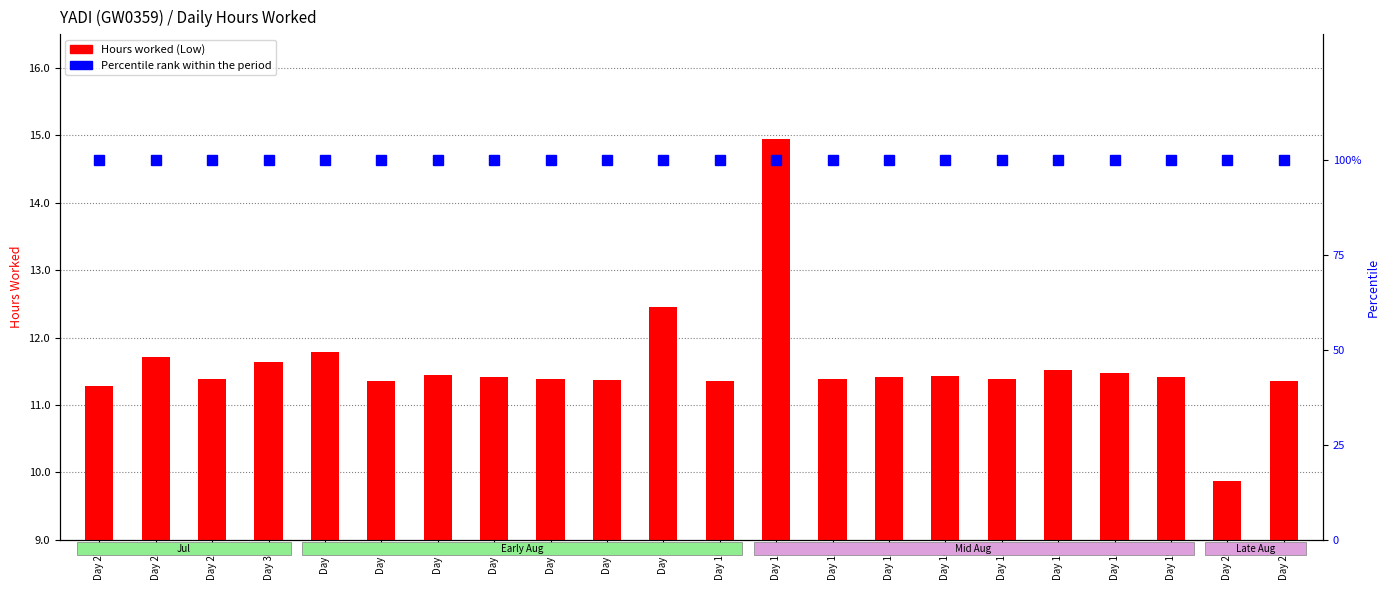

List the labels in order of Percentile rank (100%) value, smallest first.

Day 27, Day 28, Day 29, Day 30, Day 1, Day 3, Day 4, Day 5, Day 6, Day 7, Day 8, Day 10, Day 11, Day 12, Day 13, Day 14, Day 15, Day 17, Day 18, Day 19, Day 20, Day 21